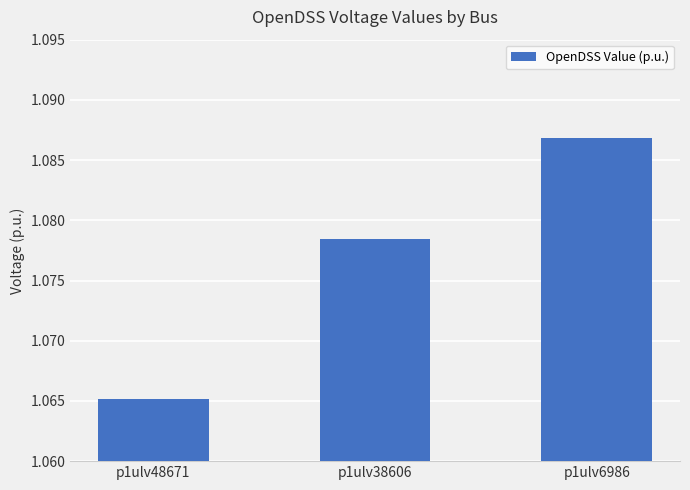

True or false: the data shows 0.4 at p1ulv48671.

False